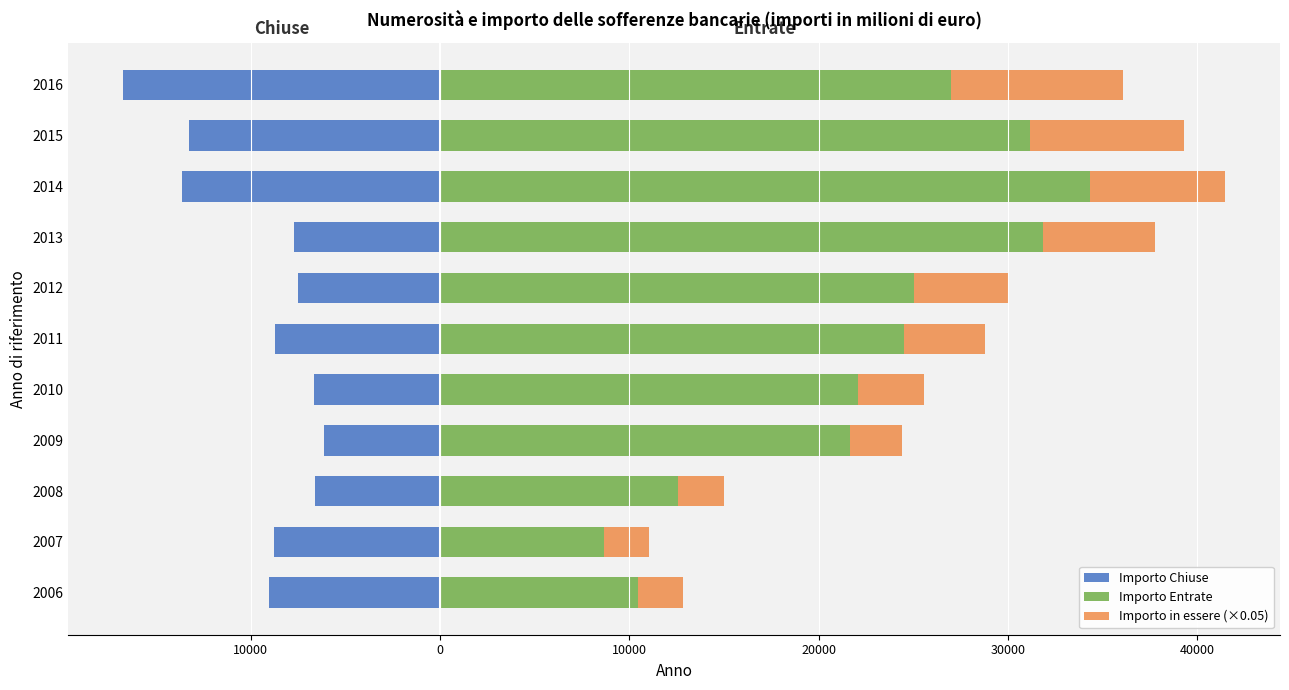

True or false: Importo in essere (×0.05) has a value of 9069.3 at 2016.

True